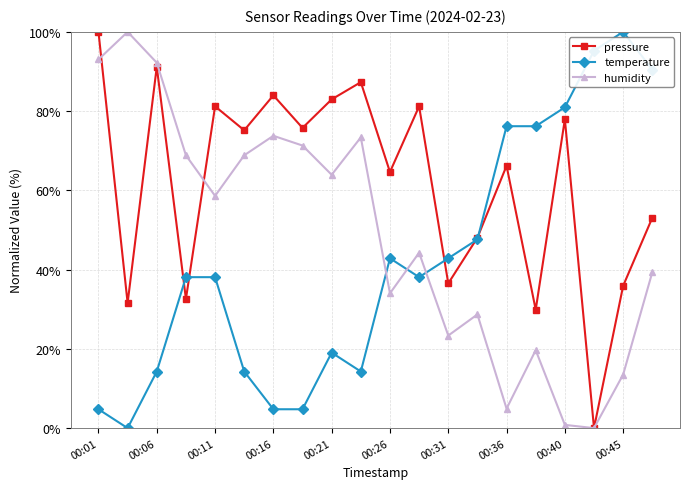

True or false: humidity has more than 2 interior local peaks.

True